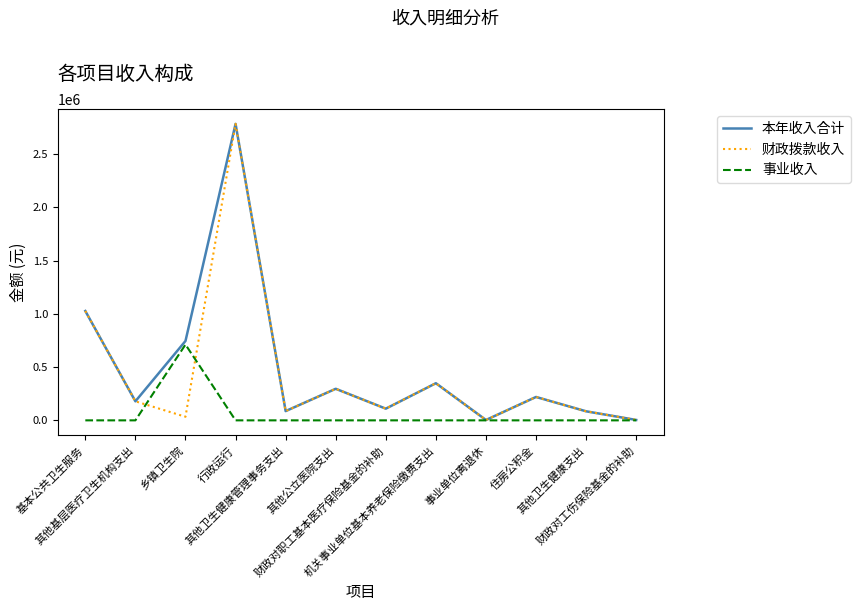

Where is the first local minimum for 本年收入合计?

其他基层医疗卫生机构支出